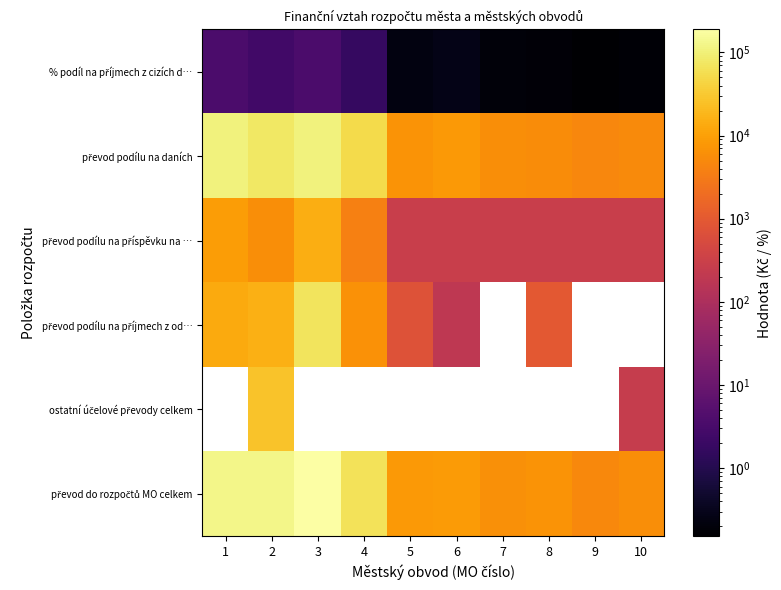

What value does the % podíl na příjmech z cizích d… series have at 1?

3.5